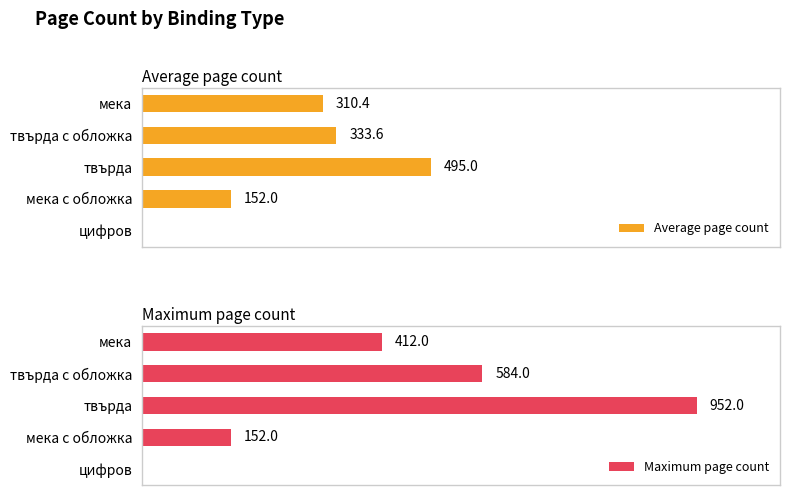

List the series in order of their peak value, lowest first.

Average page count, Maximum page count